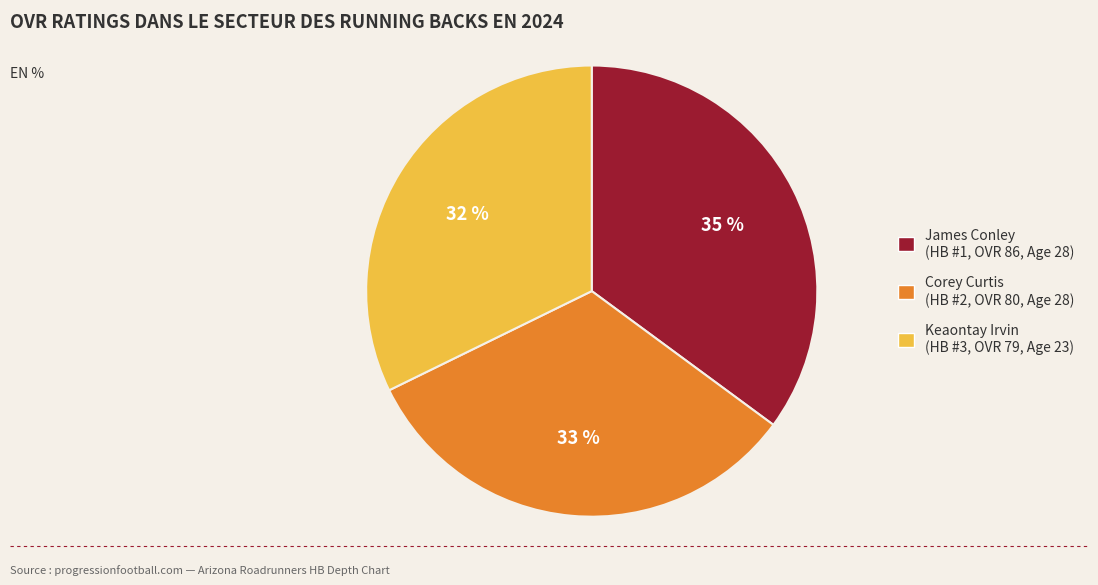

To the nearest percent, what is the combined percentage of Corey Curtis and James Conley?

68%